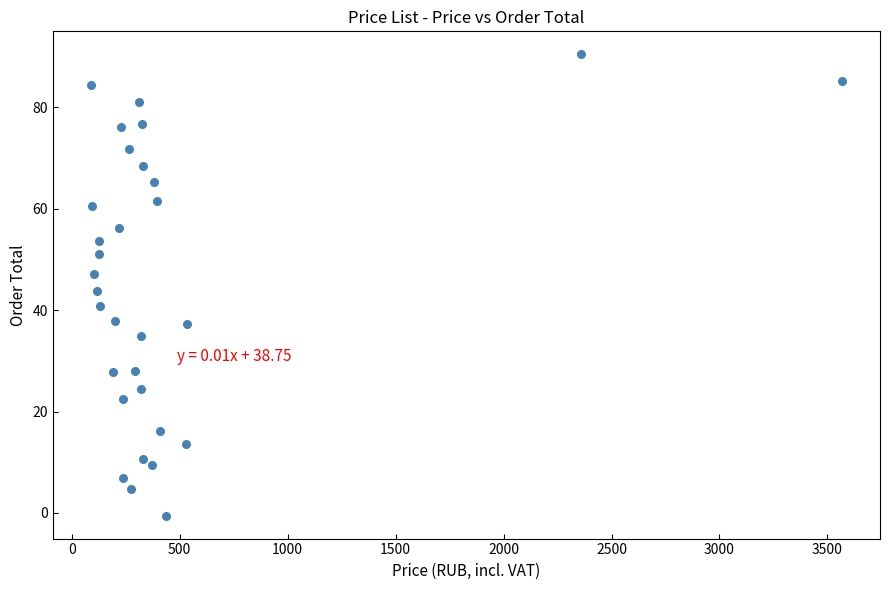

What is the range of Y values (max minus min)?

90.9